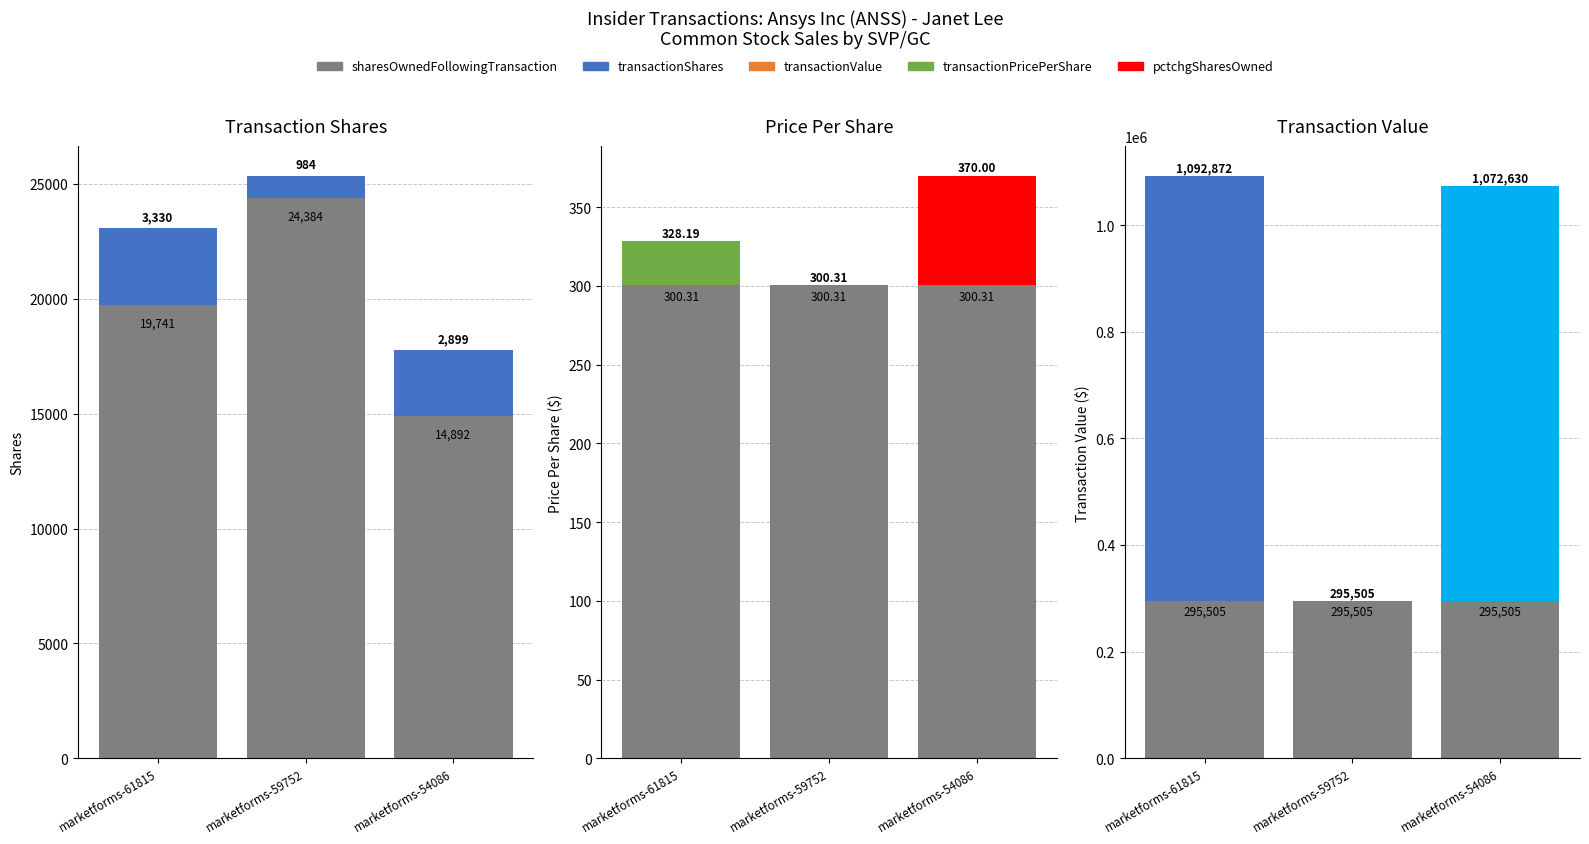

Which category has the lowest value across all series?

marketforms-54086.xml